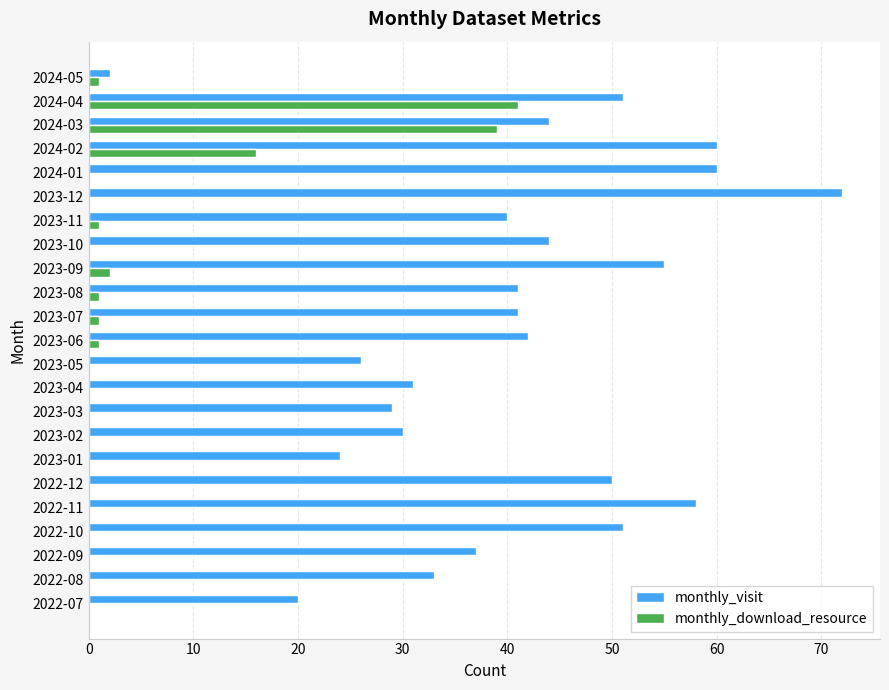

What is the sum of all monthly_visit values?

941